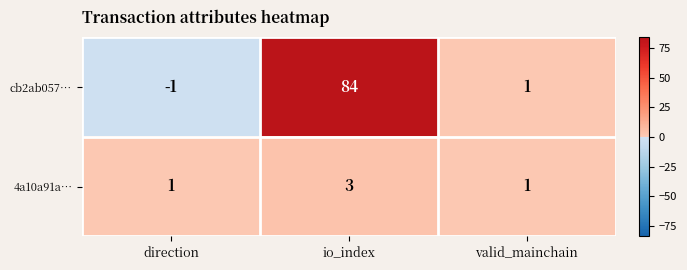

Rank the series at io_index from lowest to highest value.

4a10a91a…, cb2ab057…